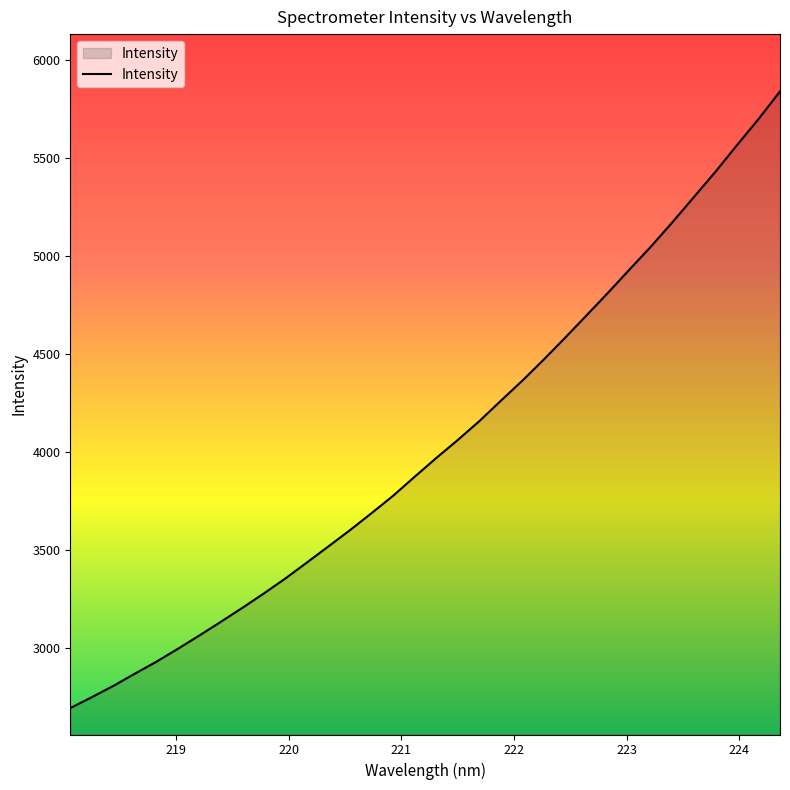

What is the minimum value shown in the chart?

2695.9